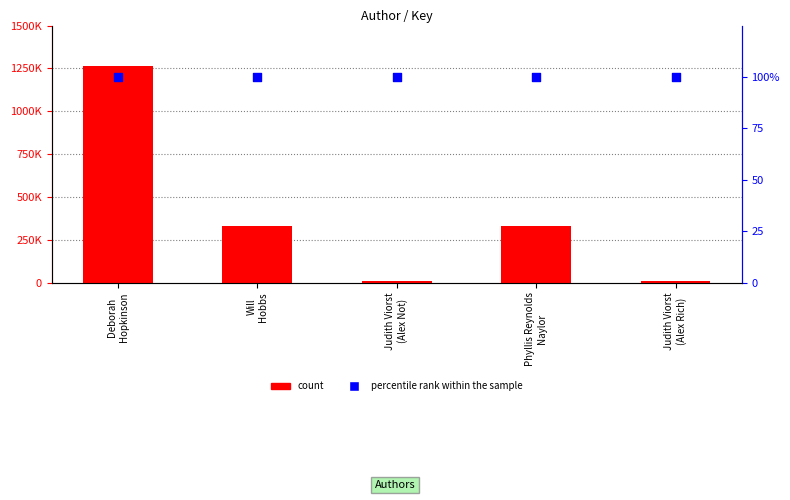

Which series reaches the maximum Y coordinate?

count